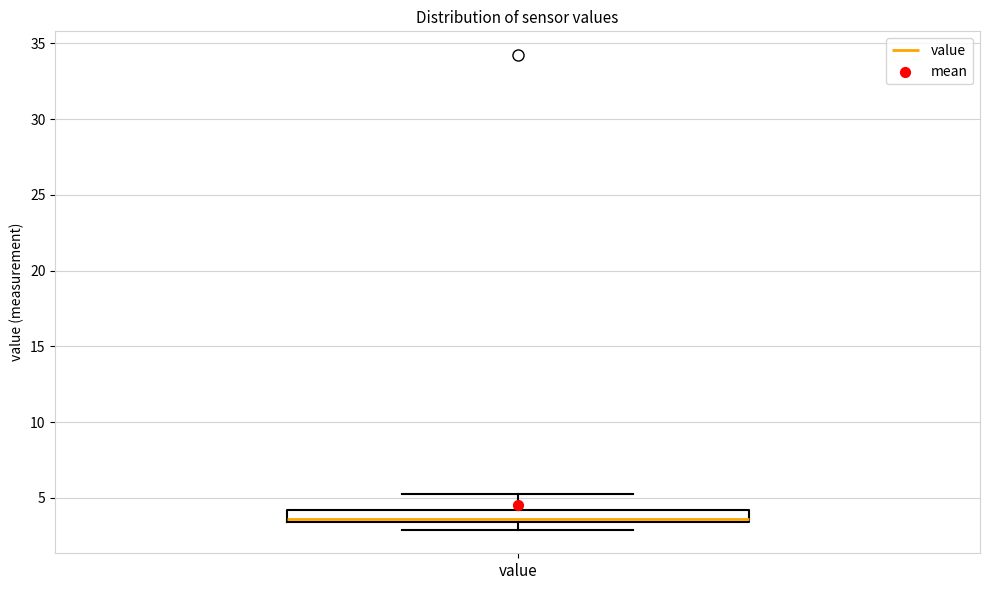

Transcribe this box plot: give where the median line is, the range the box spans, and where the two whiskers end, as read against the y-axis. The values are not printed on the chart, so give them approximately, as read against the axis.

median 3.5 (just above the box's lower edge), box 3.5 to 4.0, whiskers 3.0 to 5.5